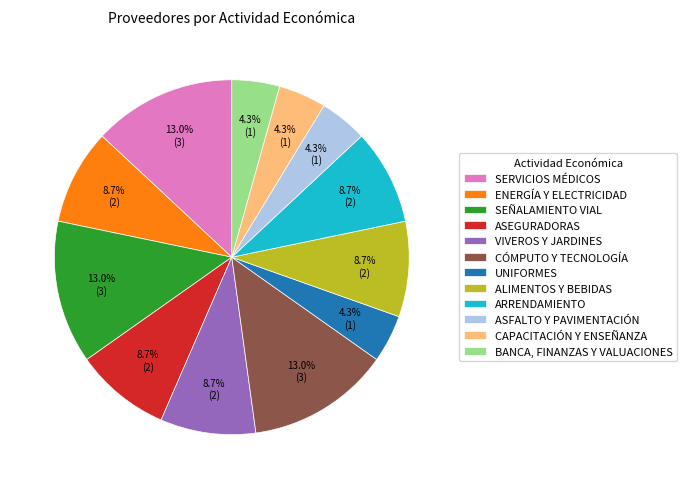

To the nearest percent, what percentage of the pie is ASFALTO Y PAVIMENTACIÓN?

4%